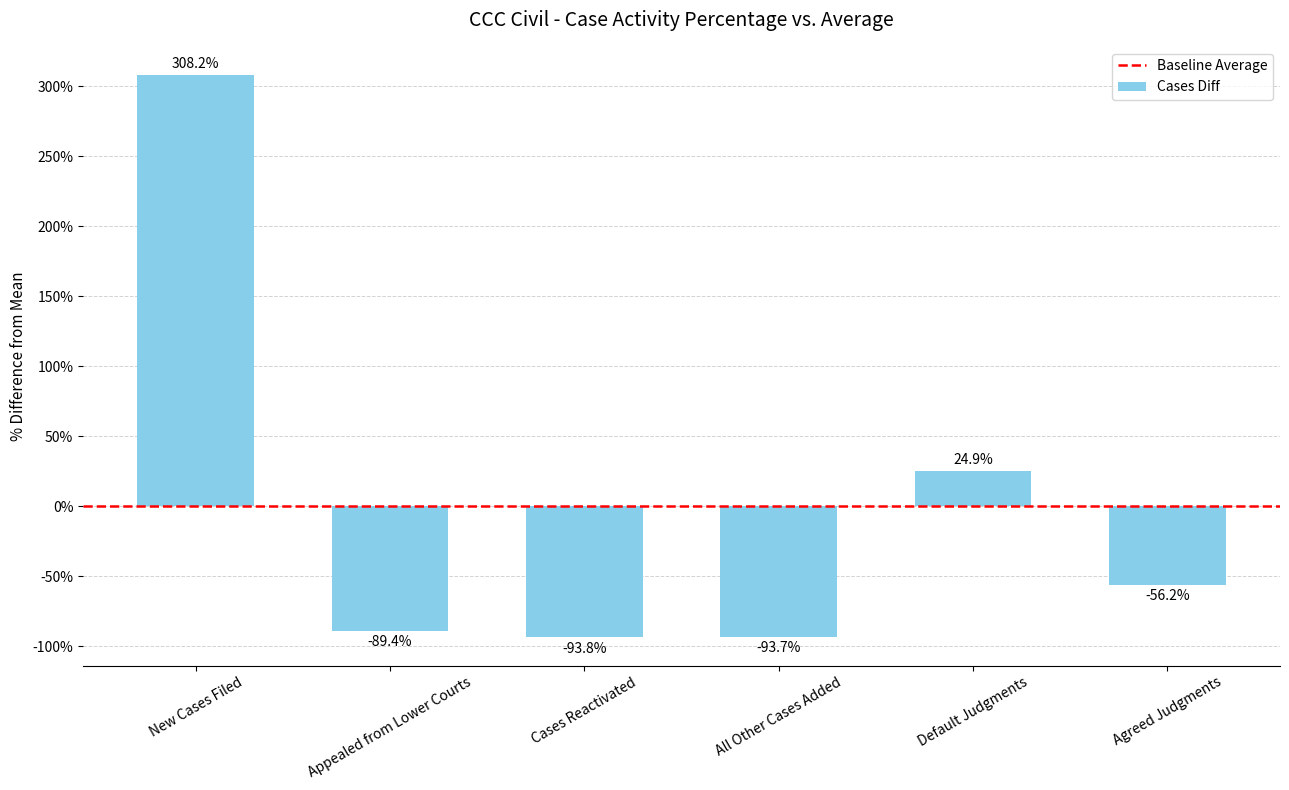

How many data points does each series have?

6